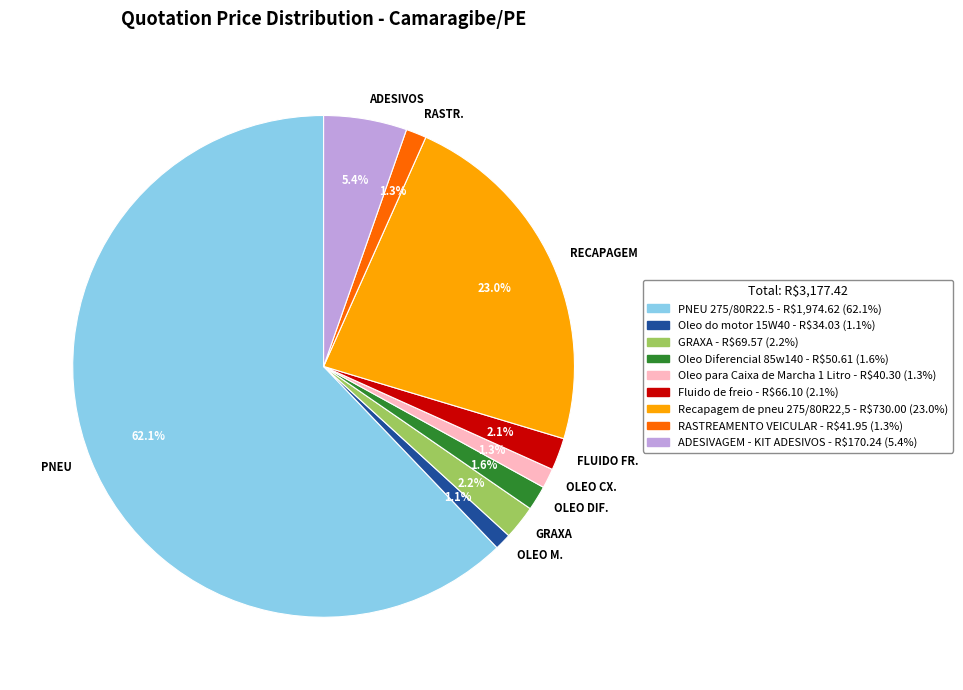

Which category has the biggest portion of the pie?

PNEU